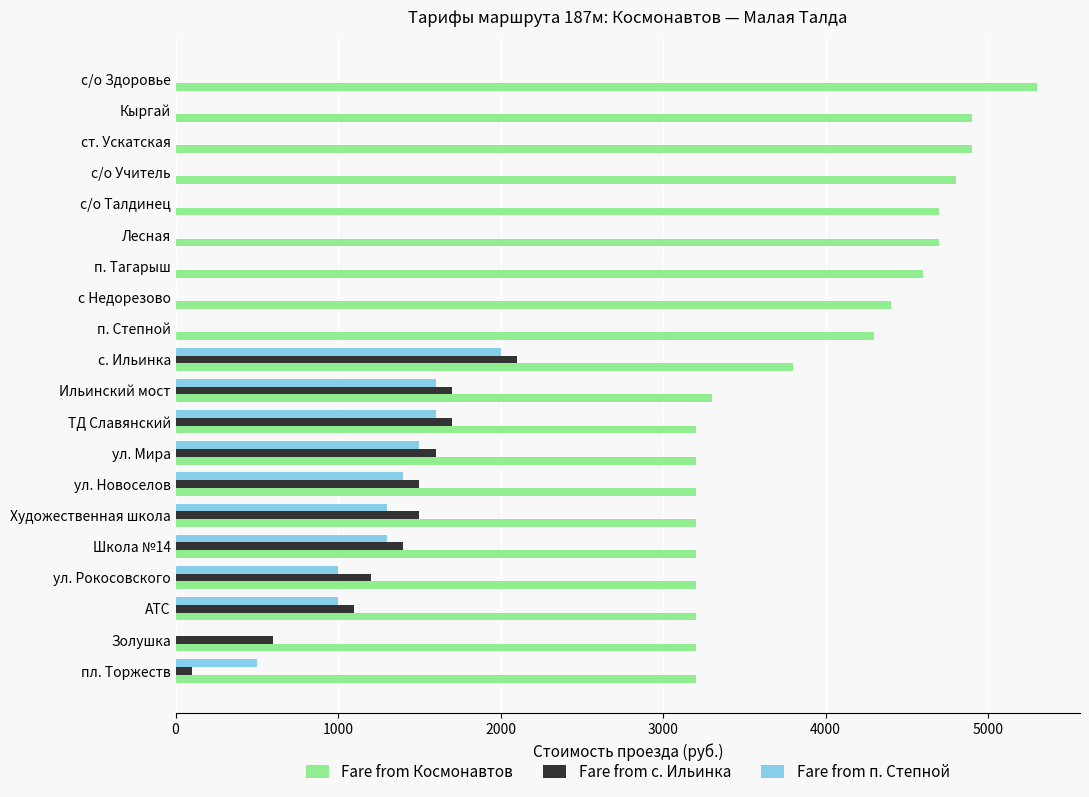

What is the approximate value of Fare from с. Ильинка at ул. Мира?

1600